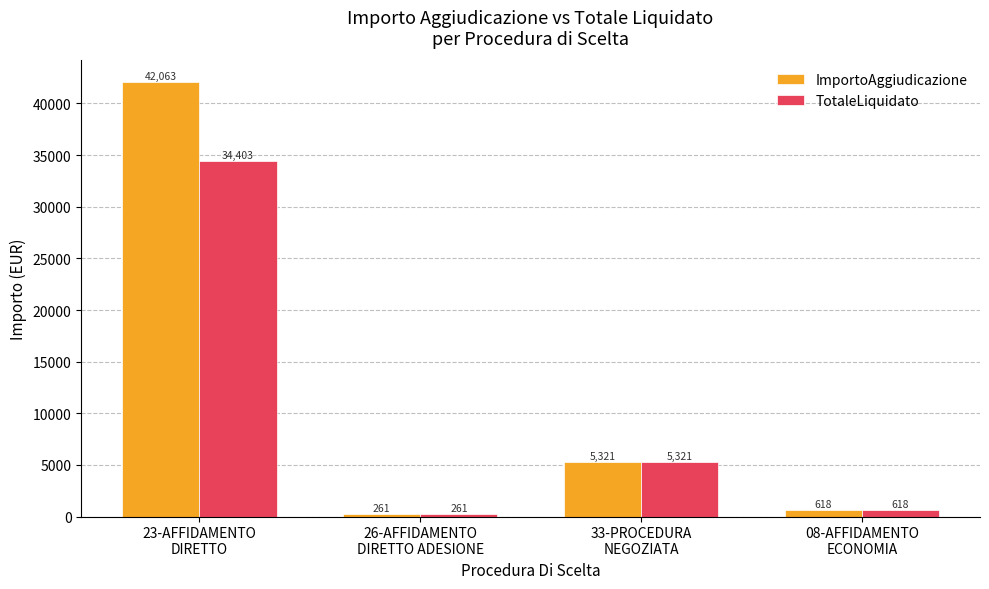

What is the smallest value displayed?

260.7